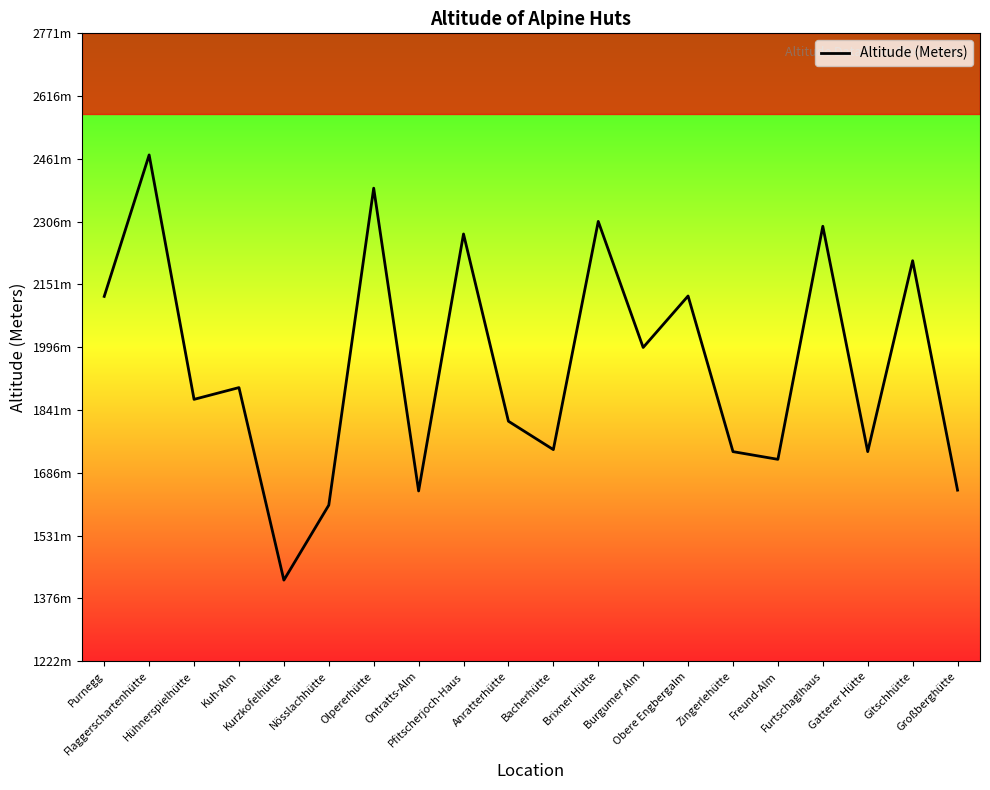

Approximately how many times larger is the value at Burgumer Alm compared to Flaggerschartenhütte?

0.8